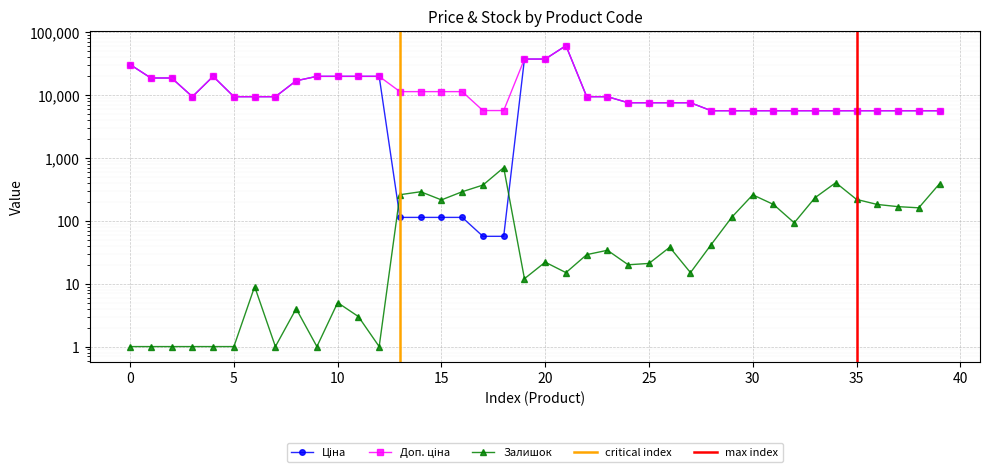

Is the value of Залишок at 31 greater than the value of Ціна at 16?

Yes